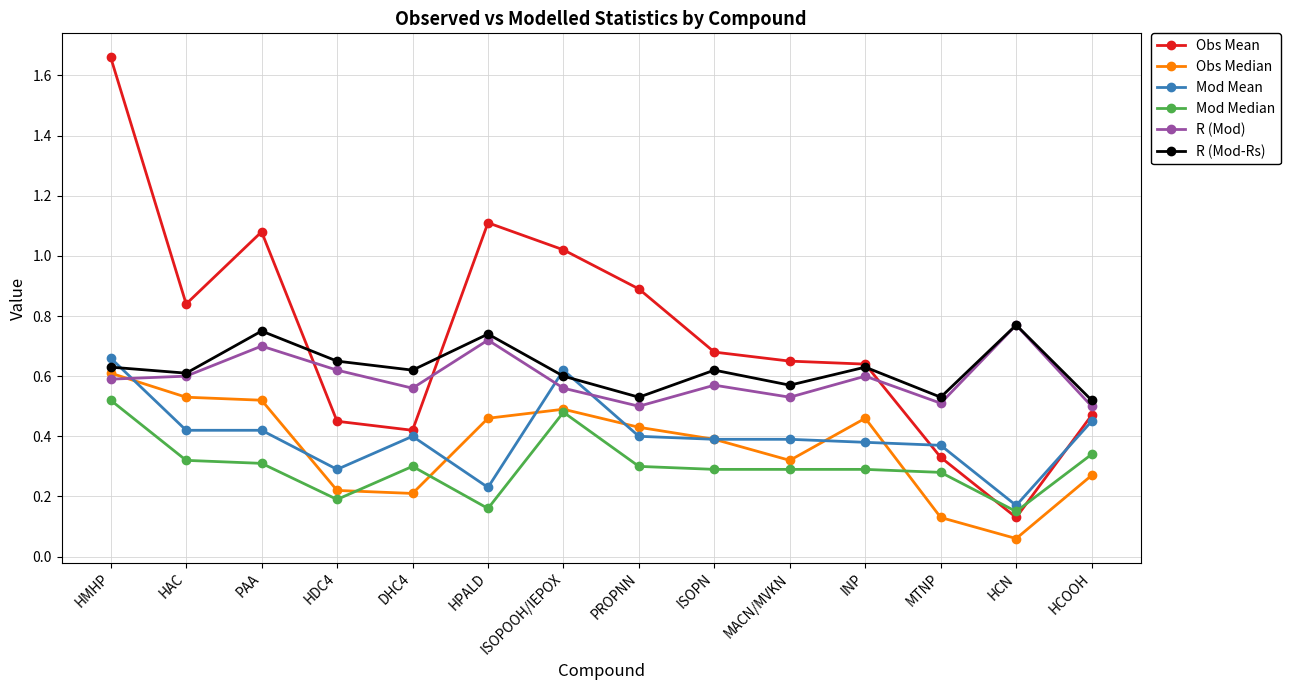

The value of Obs Mean at HDC4 is 0.5. True or false?

True